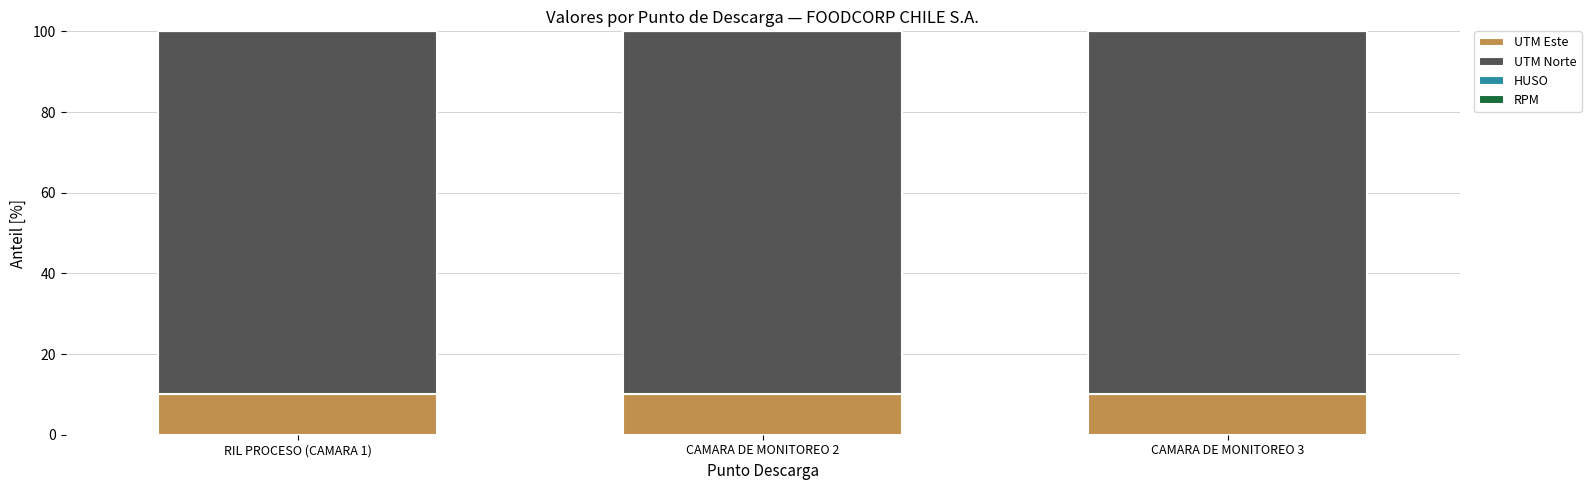

The value of UTM Este at CAMARA DE MONITOREO 2 is 10.1. True or false?

True